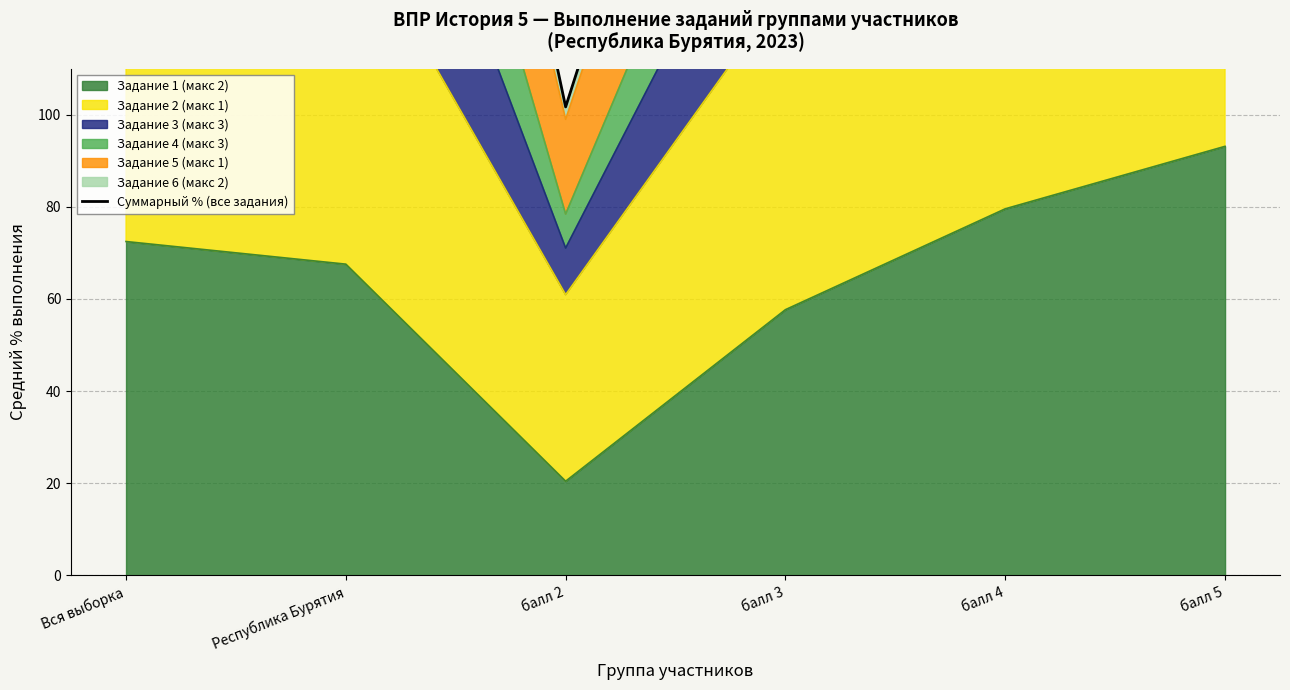

Is it true that the value at Республика Бурятия is 325.9?

True